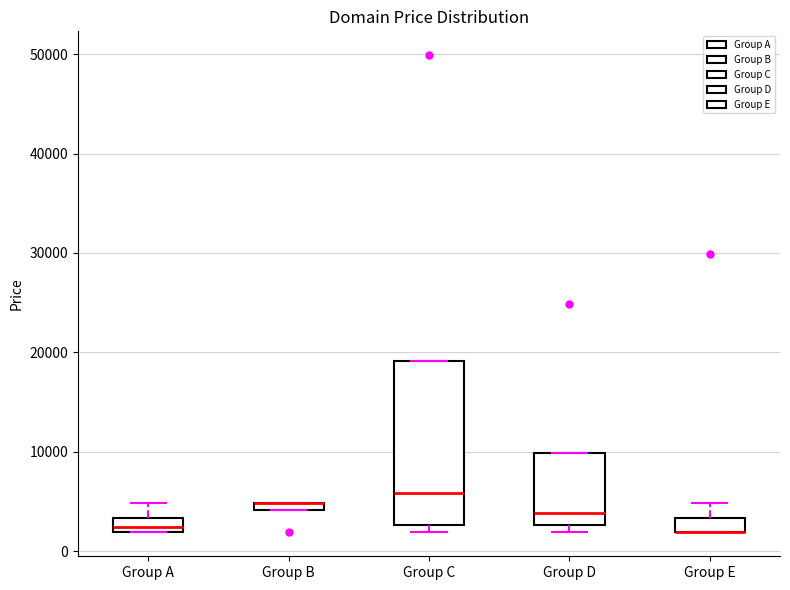

Comparing the boxes themselves (not the whiskers), which one is the tallest?

Group C